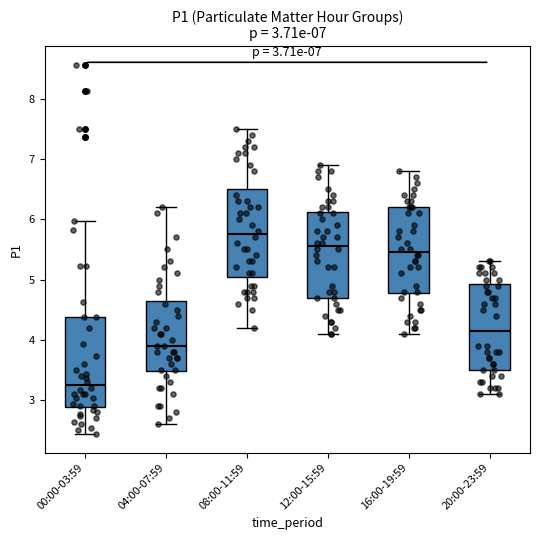

Which box has the highest median line?

08:00-11:59